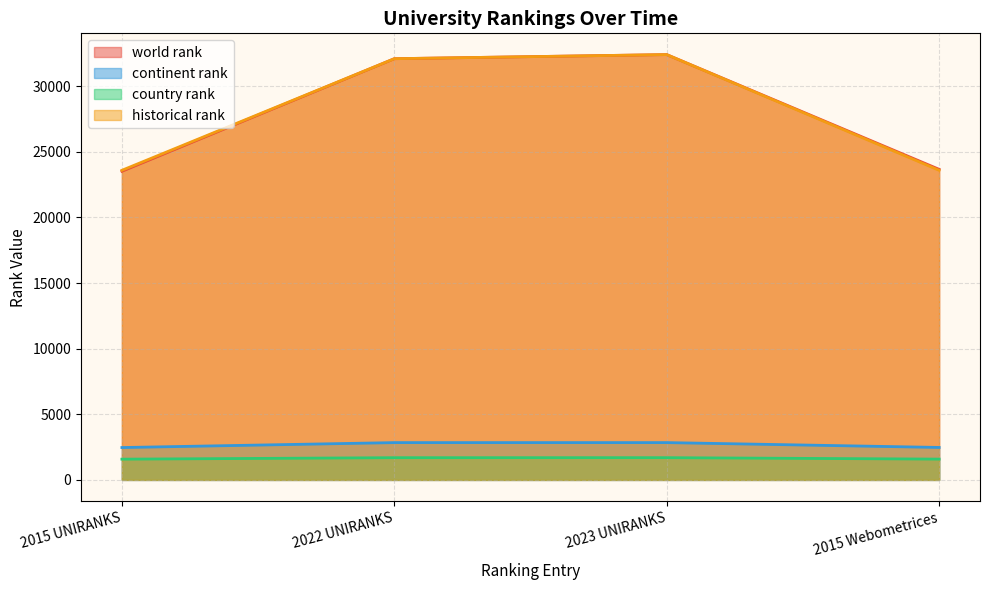

What is the value of the historical rank point at the 1st from the left?

23585.5